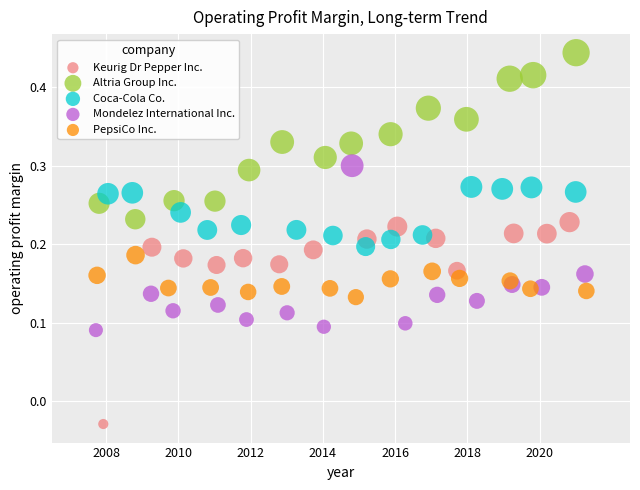

Which series contains the highest Y value?

Altria Group Inc.